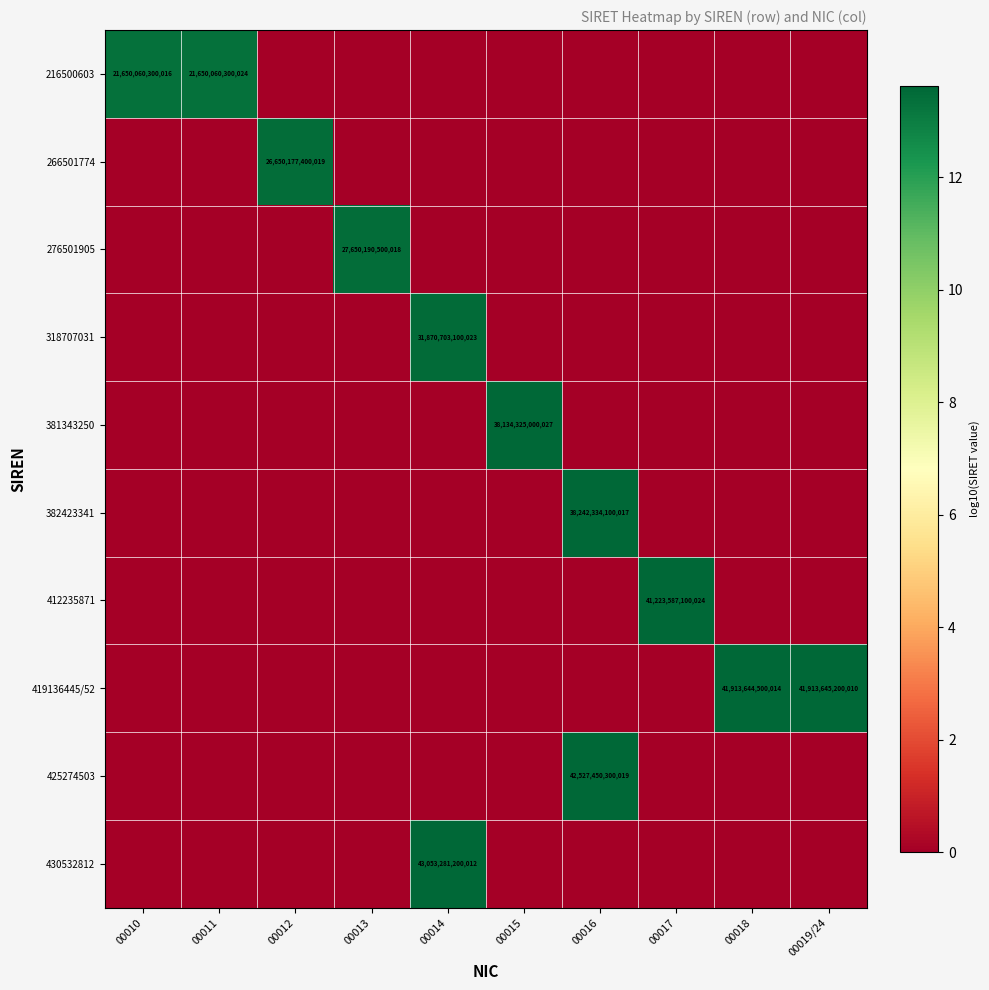

Which category has the highest value across all series?

00014